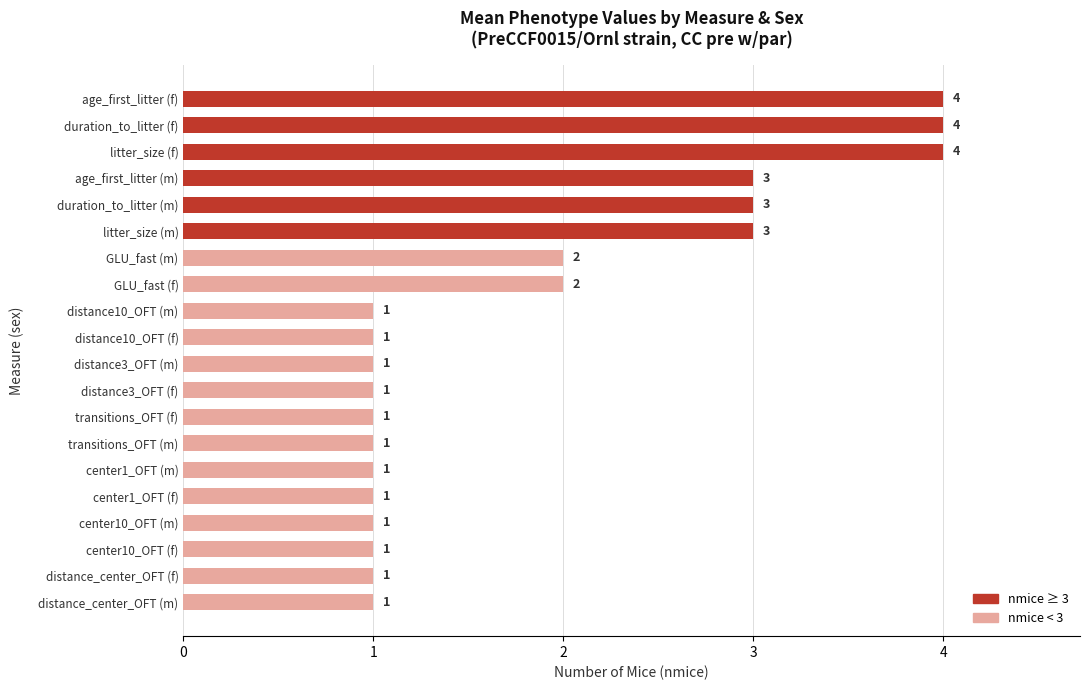

How many distinct data groups are displayed?

1